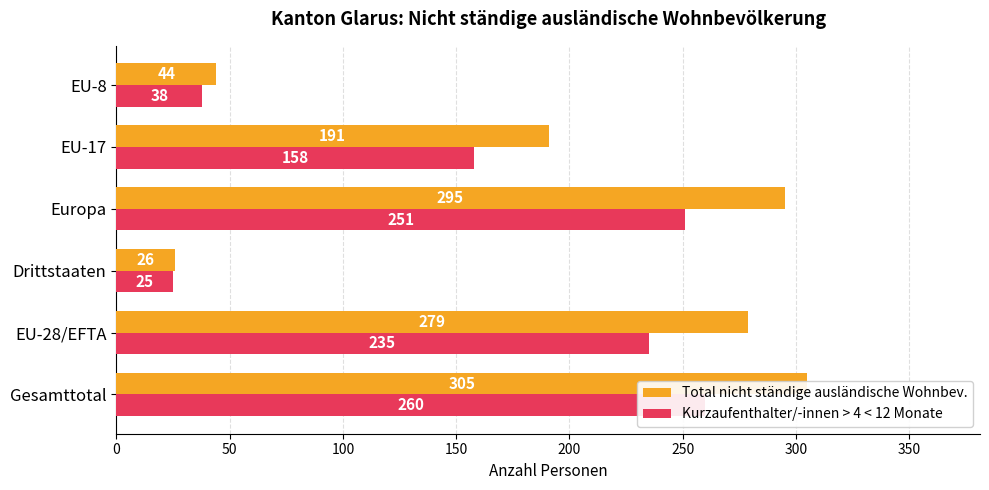

What is the maximum value shown in the chart?

305